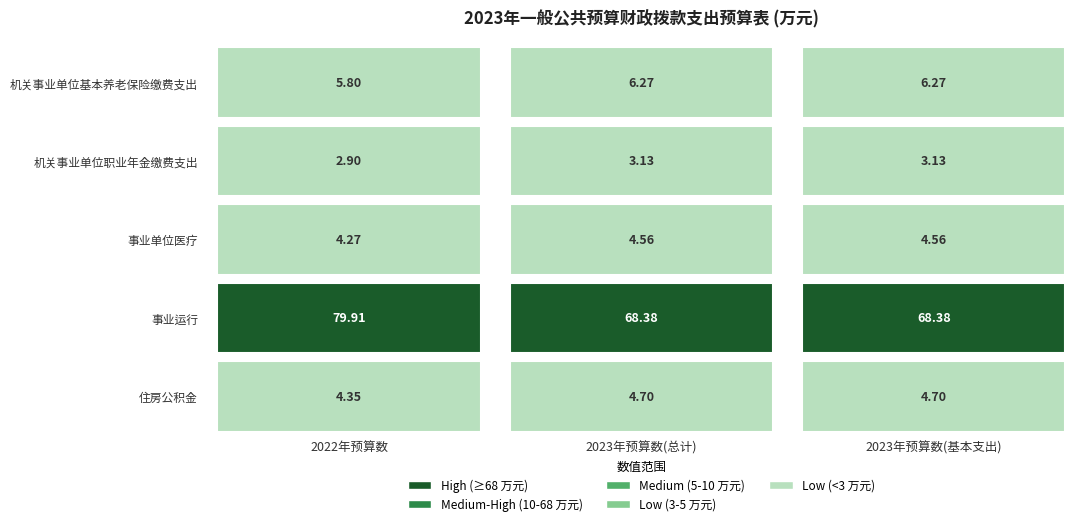

Which category has the lowest value in the 机关事业单位职业年金缴费支出 series?

2022年预算数